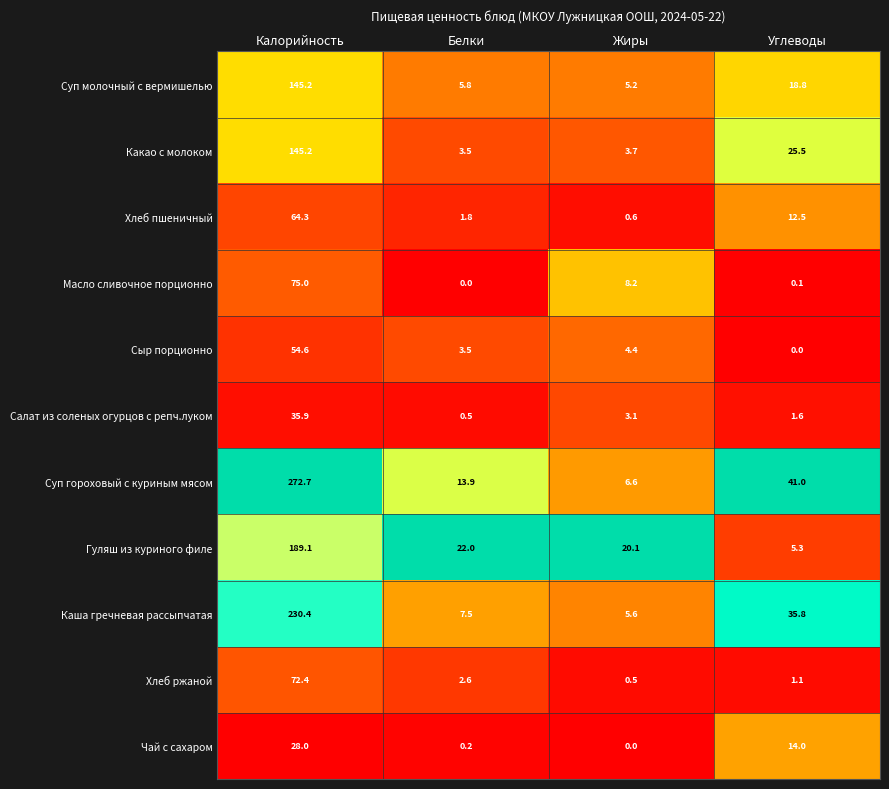

The Салат из соленых огурцов с репч.луком series shows 1.6 at Углеводы. True or false?

True